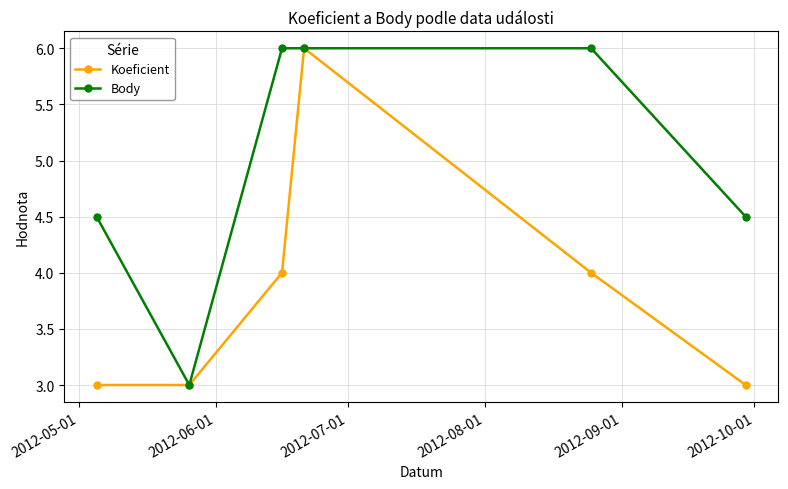

Does the chart have visible grid lines?

Yes